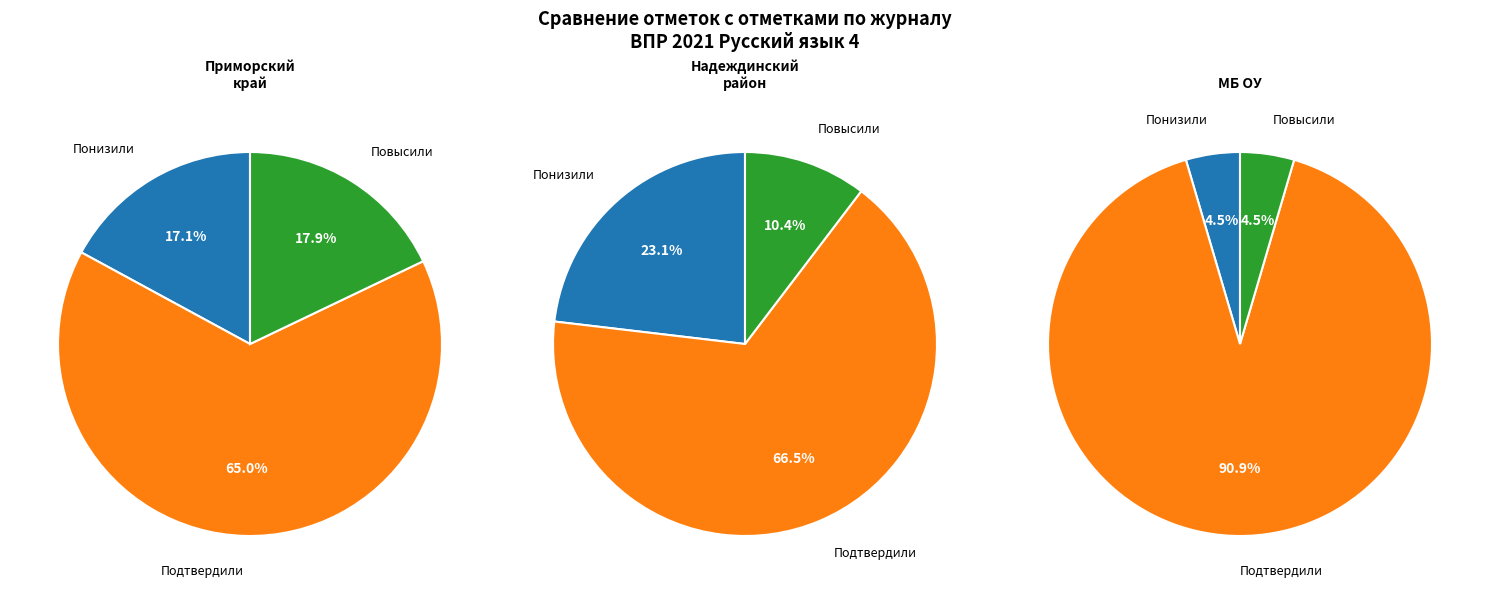

Count the number of slices in the pie.

3